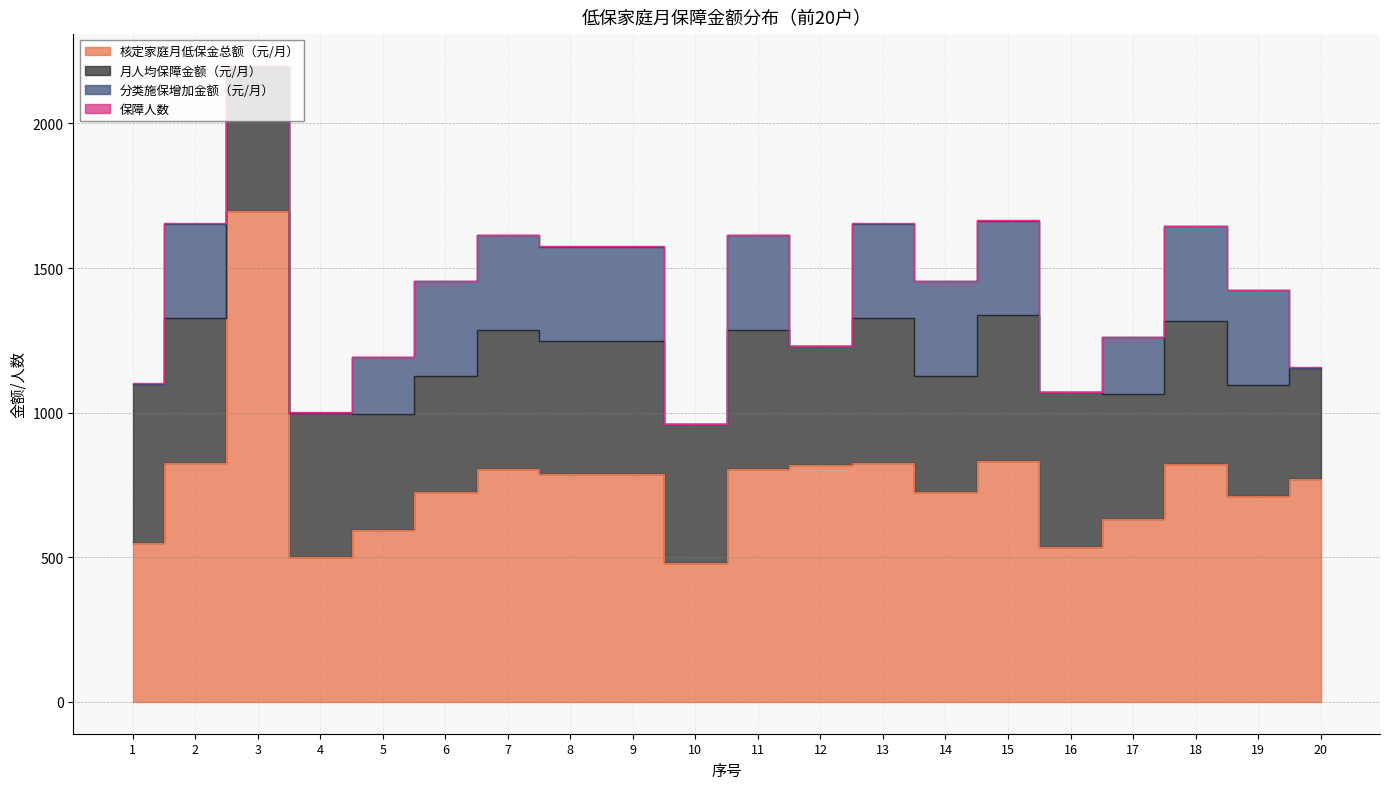

Which series has the widest spread of values?

核定家庭月低保金总额（元/月）